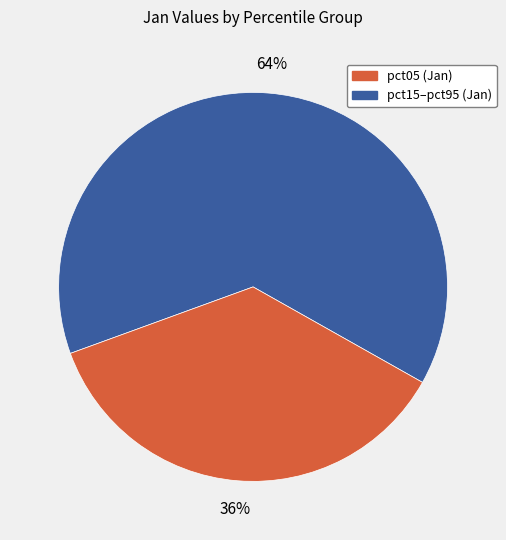

To the nearest percent, what is the average slice percentage?

50%